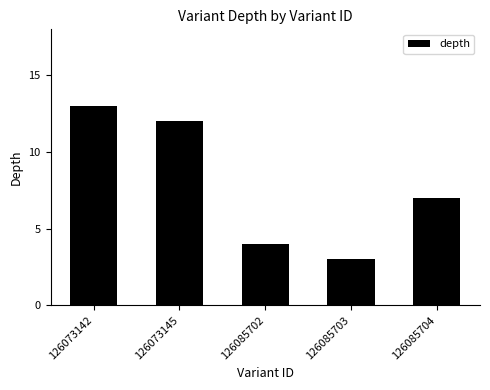

Reading right to left, what are all the values shown in this chart?

7	3	4	12	13